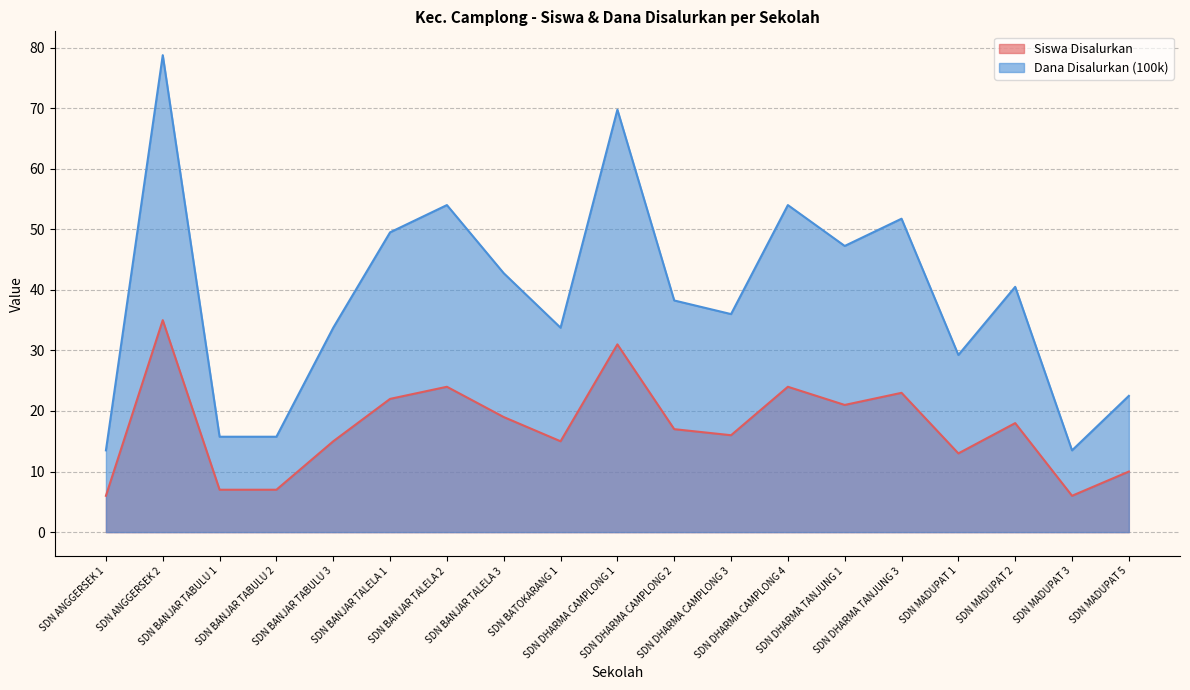

Reading left to right, transcribe all the data shown in this chart.

Siswa Disalurkan: 6.0	35.0	7.0	7.0	15.0	22.0	24.0	19.0	15.0	31.0	17.0	16.0	24.0	21.0	23.0	13.0	18.0	6.0	10.0
Dana Disalurkan (100k): 13.5	78.8	15.8	15.8	33.8	49.5	54.0	42.8	33.8	69.8	38.2	36.0	54.0	47.2	51.8	29.2	40.5	13.5	22.5